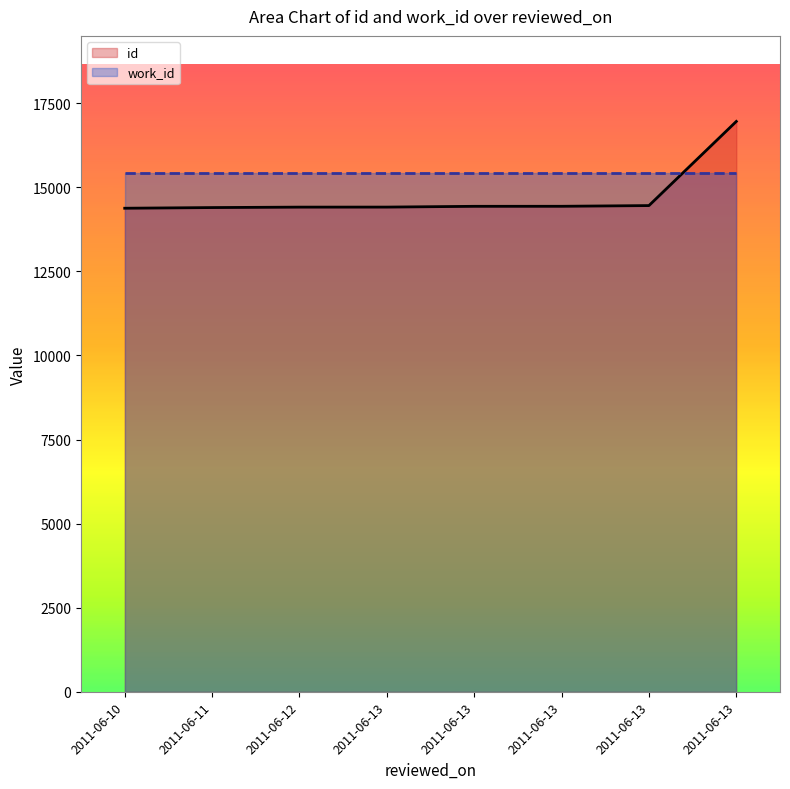

True or false: the data shows 22697 at 2011-06-13.

False